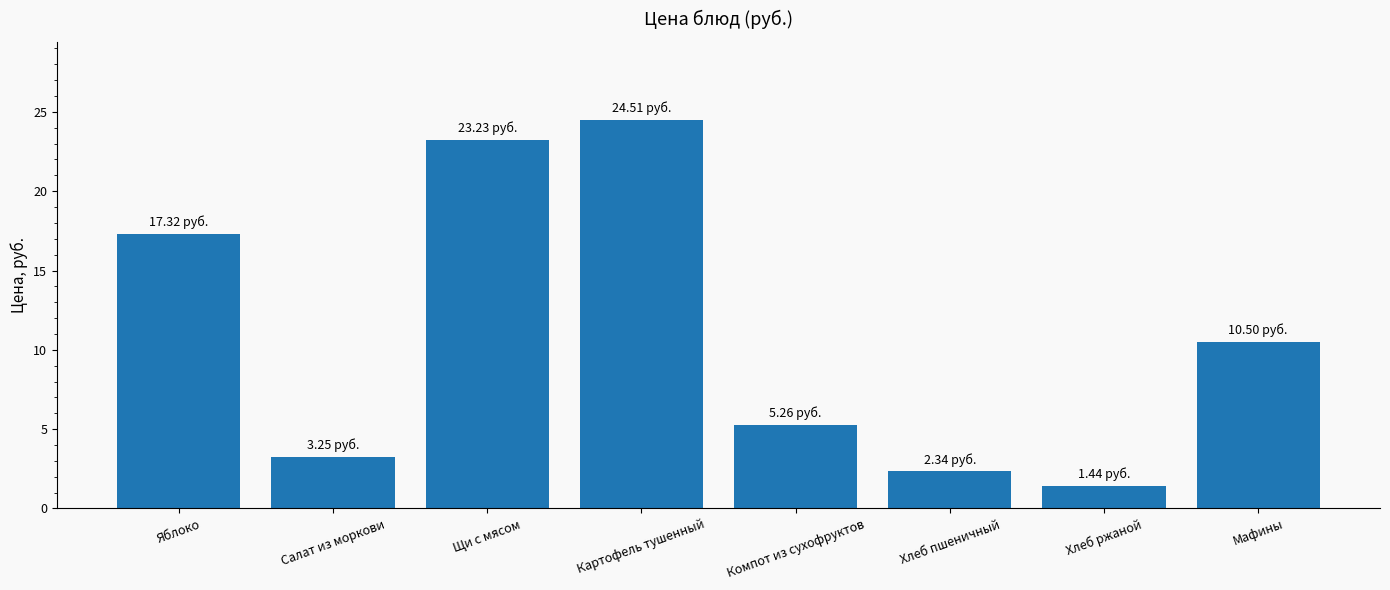

How many values exceed 10?

4